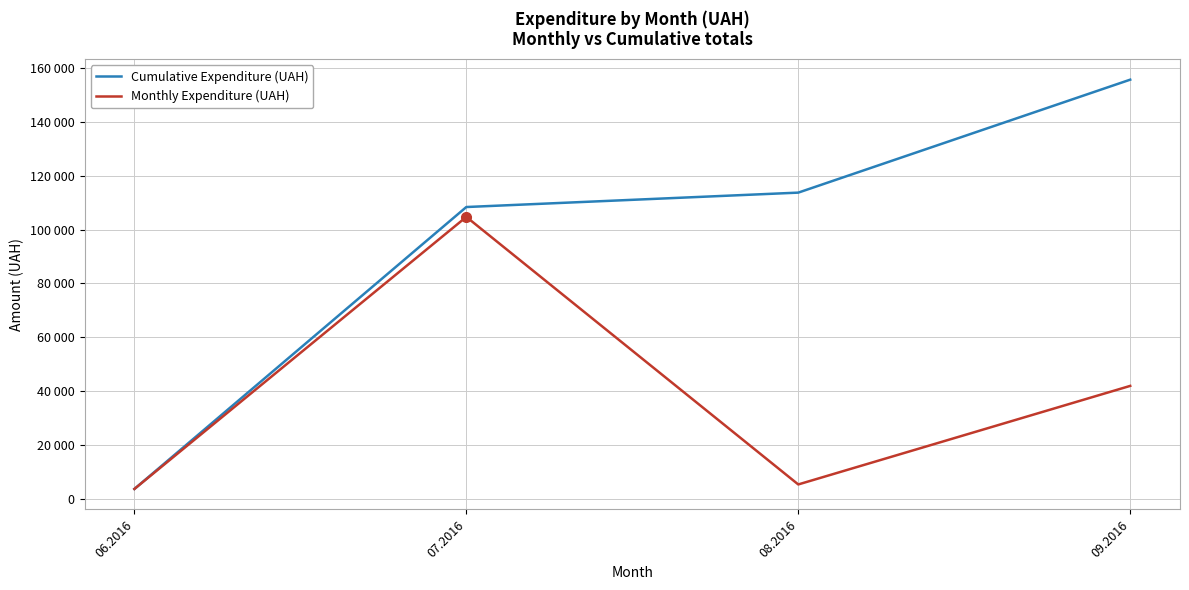

What are all the series names shown in the legend?

Cumulative Expenditure (UAH), Monthly Expenditure (UAH)